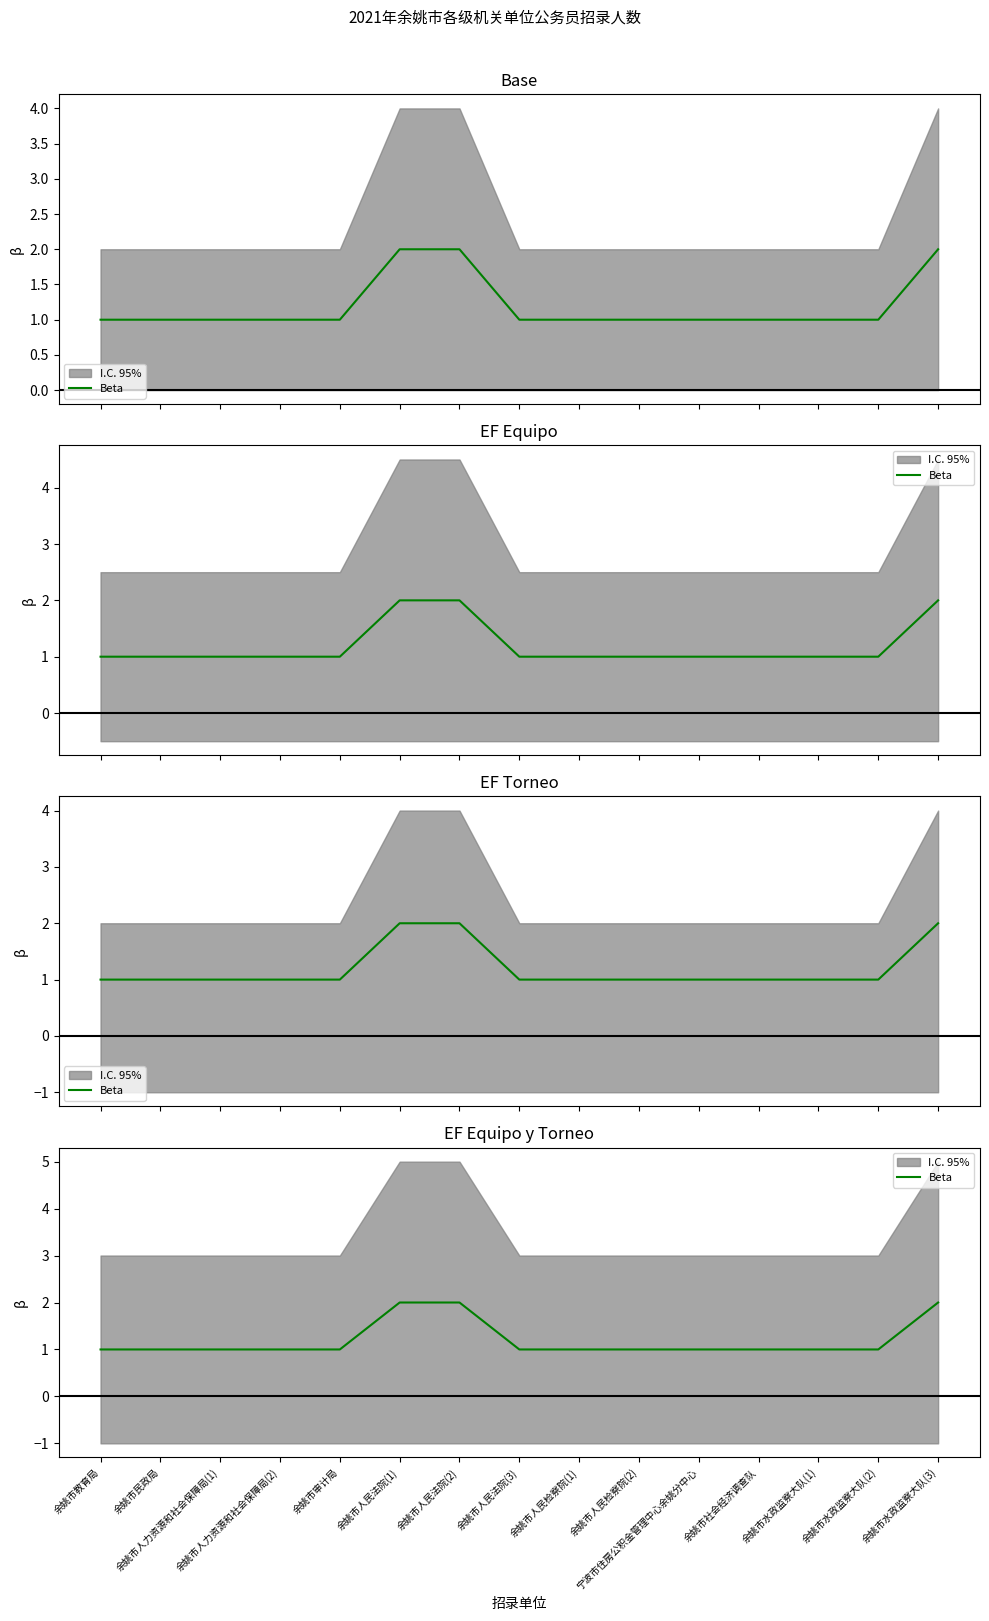

Reading right to left, list all the values displayed in this chart.

余姚市水政监察大队(3)=2	余姚市水政监察大队(2)=1	余姚市水政监察大队(1)=1	余姚市社会经济调查队=1	宁波市住房公积金管理中心余姚分中心=1	余姚市人民检察院(2)=1	余姚市人民检察院(1)=1	余姚市人民法院(3)=1	余姚市人民法院(2)=2	余姚市人民法院(1)=2	余姚市审计局=1	余姚市人力资源和社会保障局(2)=1	余姚市人力资源和社会保障局(1)=1	余姚市民政局=1	余姚市教育局=1